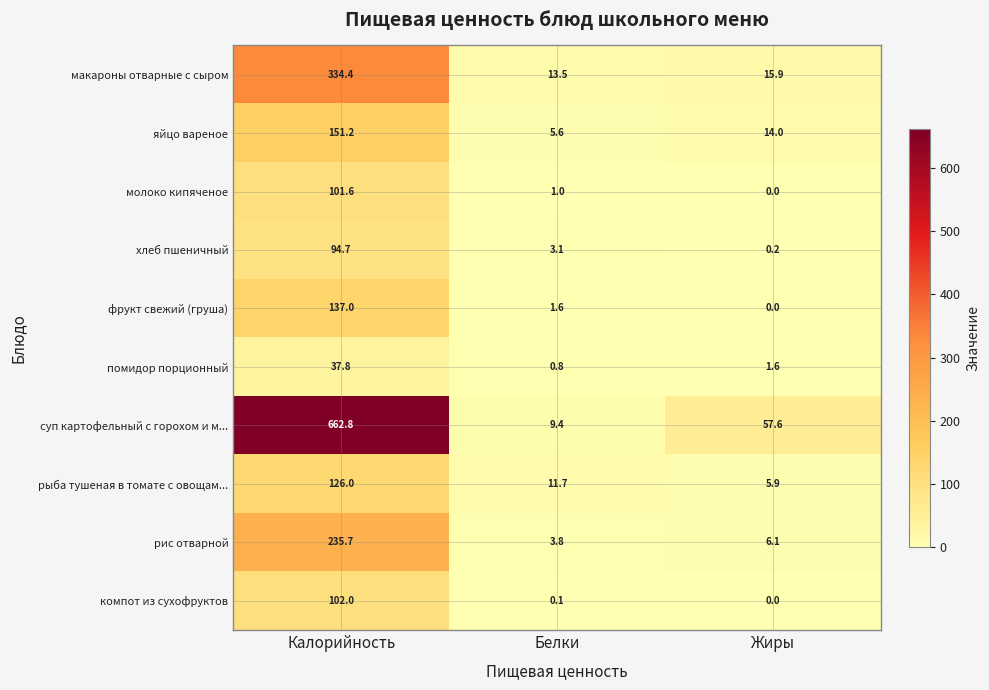

What is the difference between the maximum and second lowest values in the рыба тушеная в томате с овощам... series?

114.3